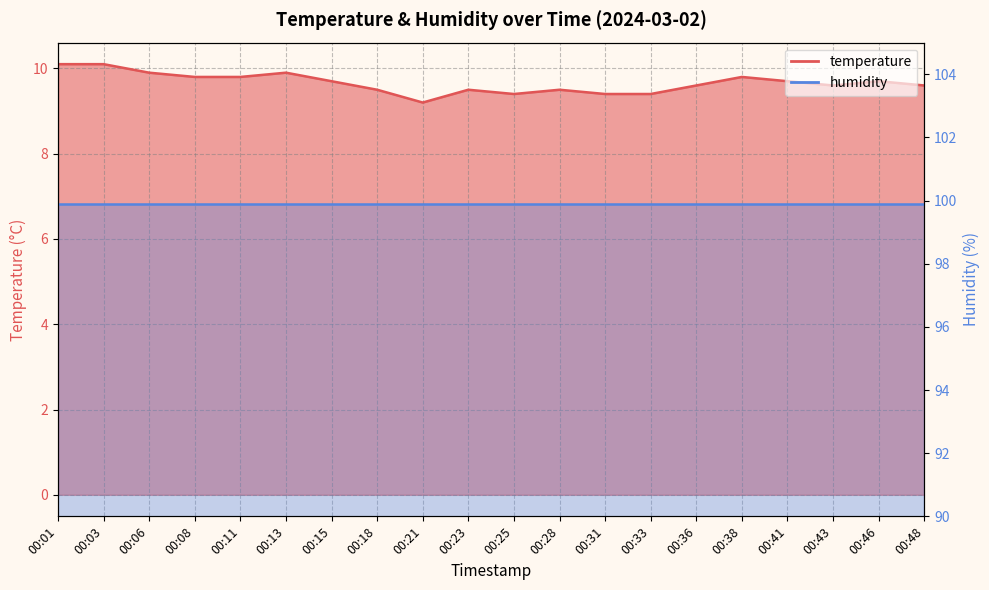

Reading left to right, transcribe all the data shown in this chart.

00:01=10.1	00:03=10.1	00:06=9.9	00:08=9.8	00:11=9.8	00:13=9.9	00:15=9.7	00:18=9.5	00:21=9.2	00:23=9.5	00:25=9.4	00:28=9.5	00:31=9.4	00:33=9.4	00:36=9.6	00:38=9.8	00:41=9.7	00:43=9.6	00:46=9.7	00:48=9.6